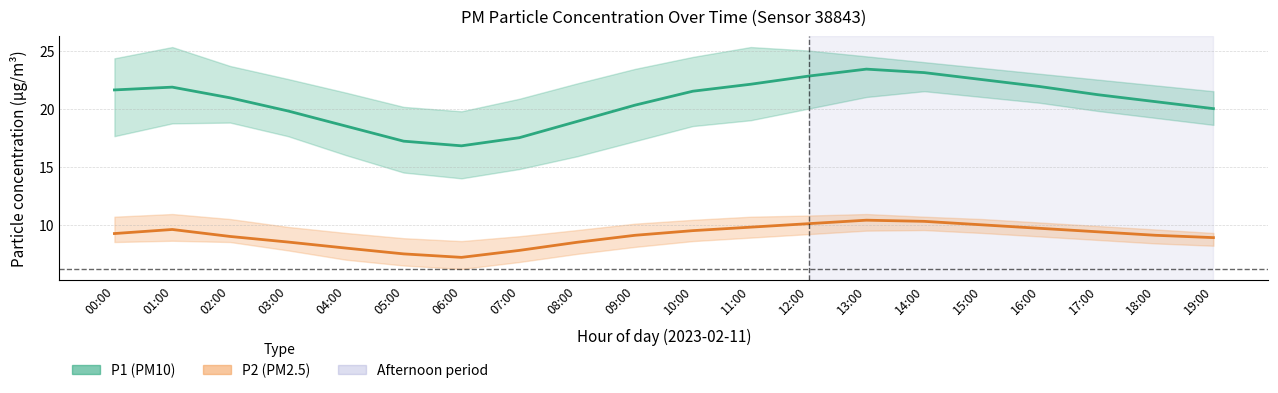

Between 01:00 and 06:00, which series saw the biggest shift?

P1 (PM10)